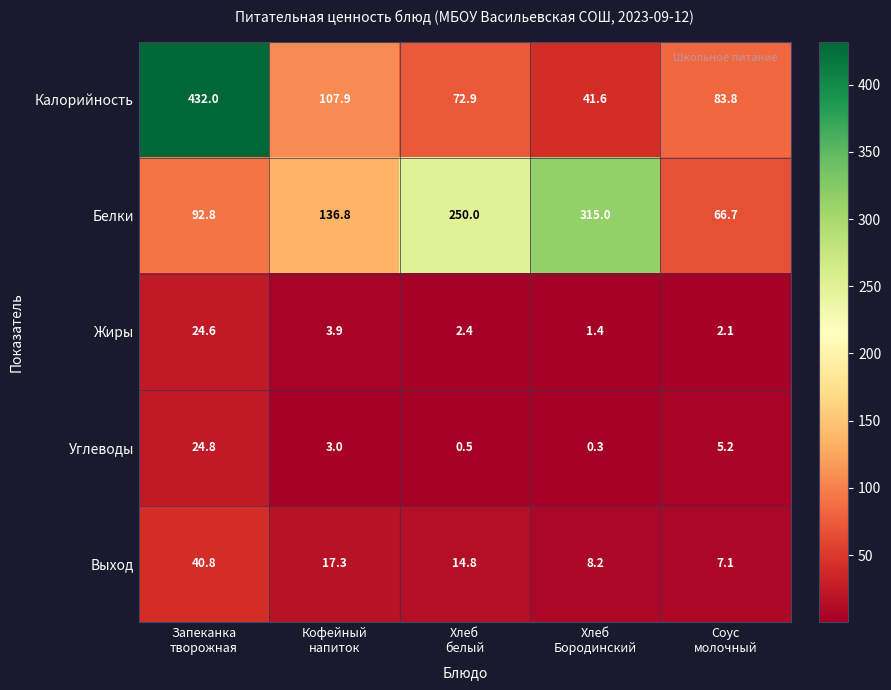

What is the total value across all series at Хлеб
белый?

340.6